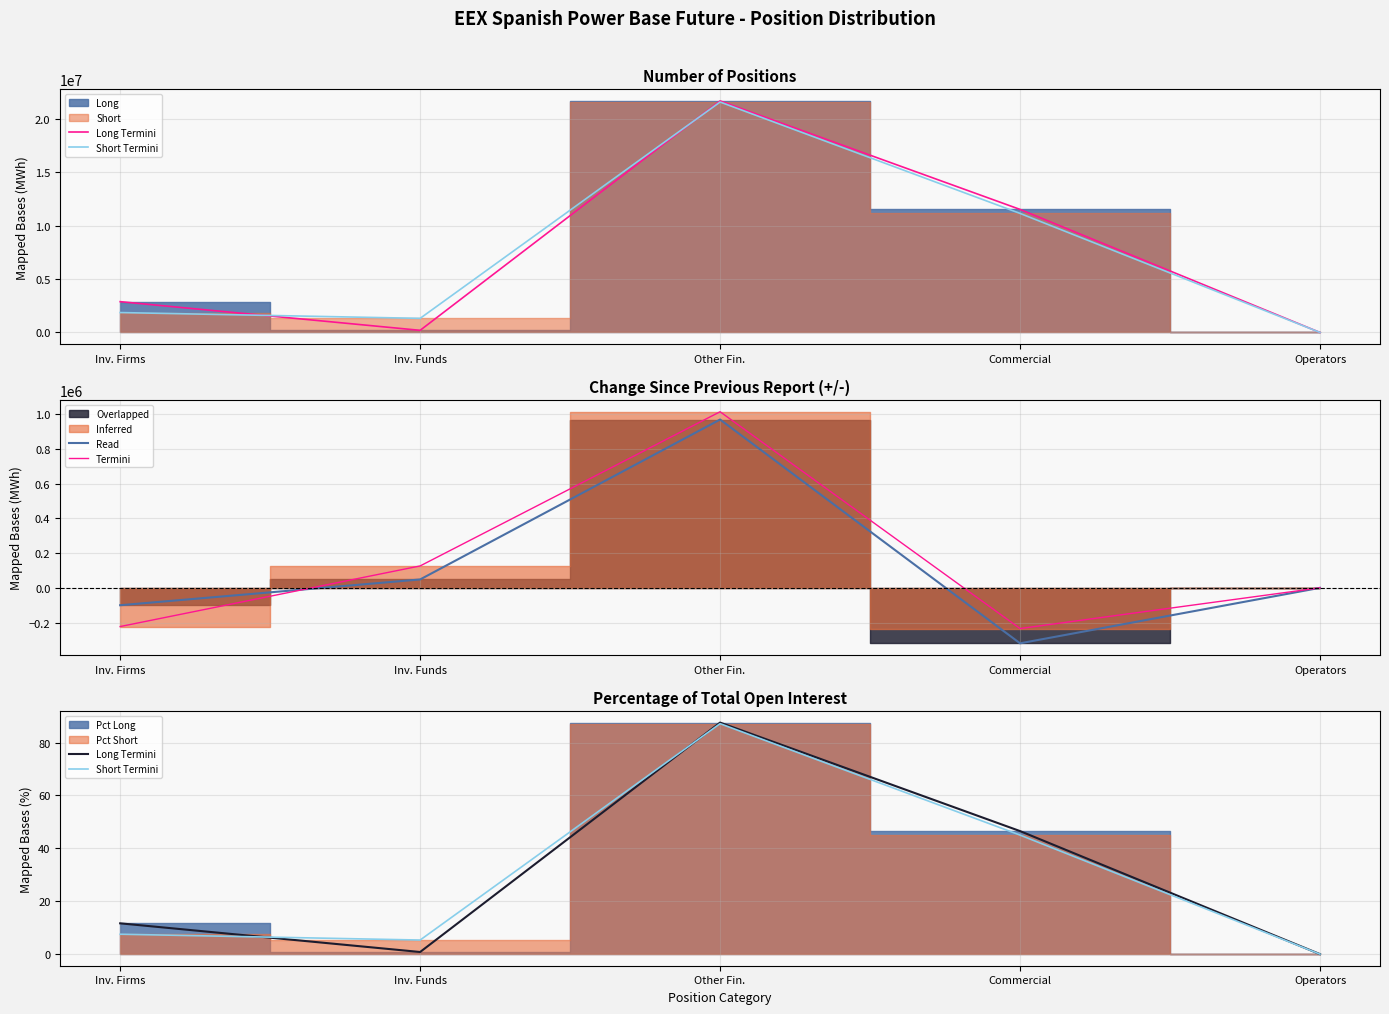

At which category is the sum across all series the highest?

Other Fin.